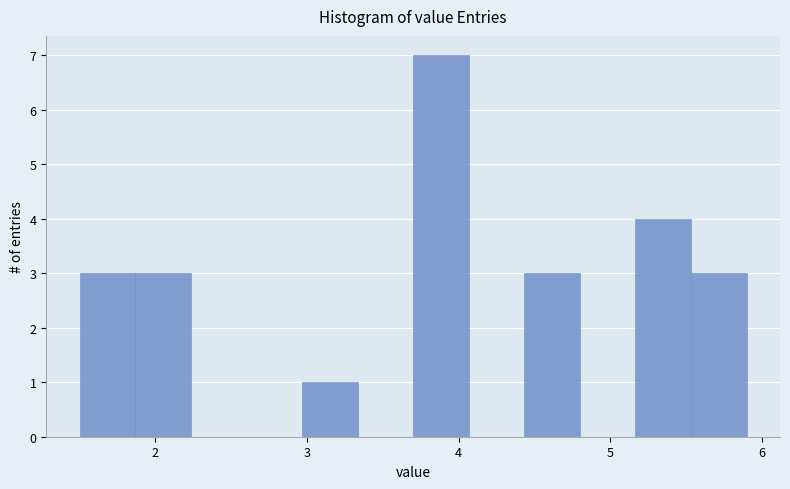

Read against the x-axis, roughly where is the centre of the tallest bar?

3.9